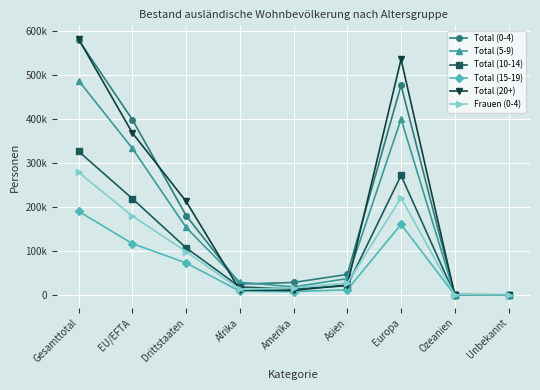

Reading left to right, extract all data points from this chart.

Total (0-4): 580469	399301	181168	25152	28791	47171	477210	1619	526
Total (5-9): 487998	333897	154101	29287	18694	37654	400630	855	878
Total (10-14): 327010	219445	107565	18573	13950	21342	272195	544	406
Total (15-19): 190552	117292	73260	8900	7899	12216	161160	267	110
Total (20+): 582445	369055	213390	11775	10570	23038	536563	372	127
Frauen (0-4): 279152	180054	99098	13166	16664	27219	221071	780	252